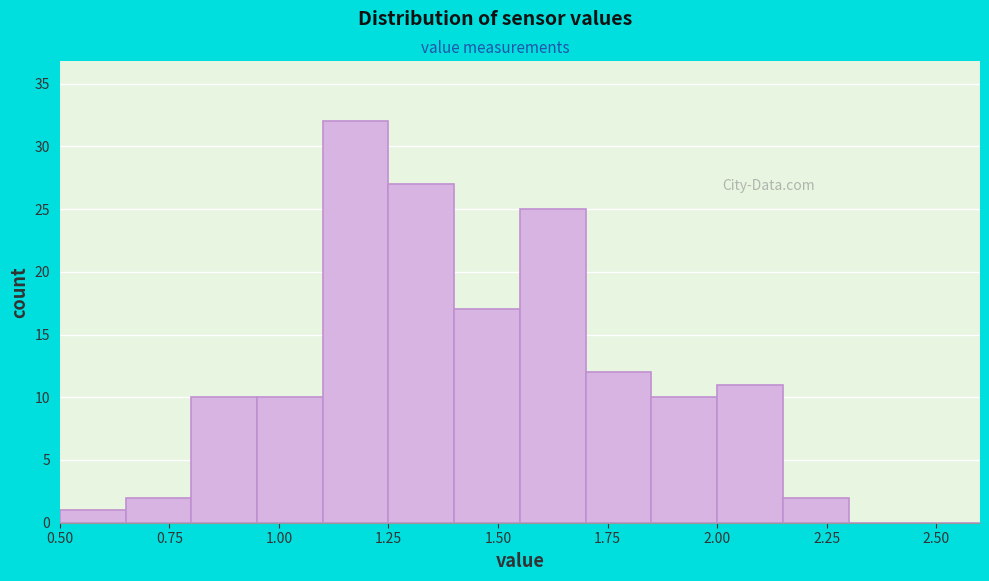

Read against the x-axis, roughly where is the centre of the tallest bar?

1.20